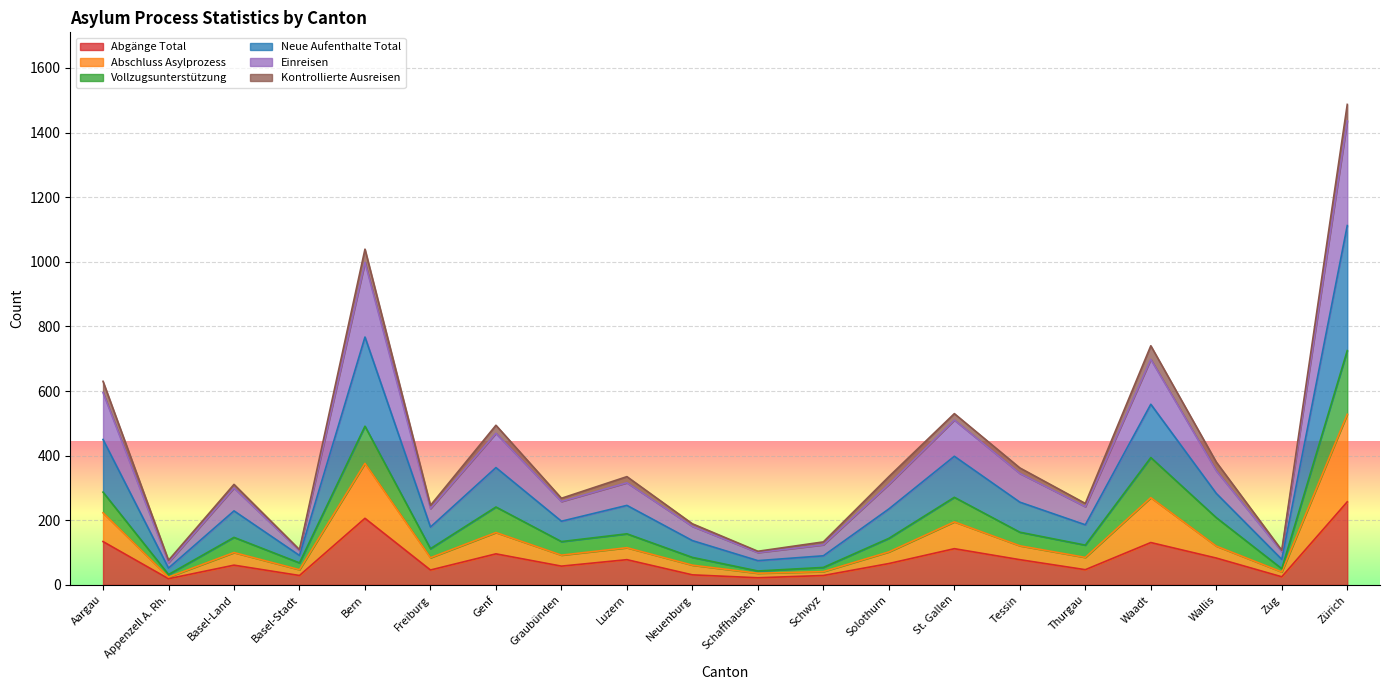

True or false: Abgänge Total and Neue Aufenthalte Total intersect in this chart.

False